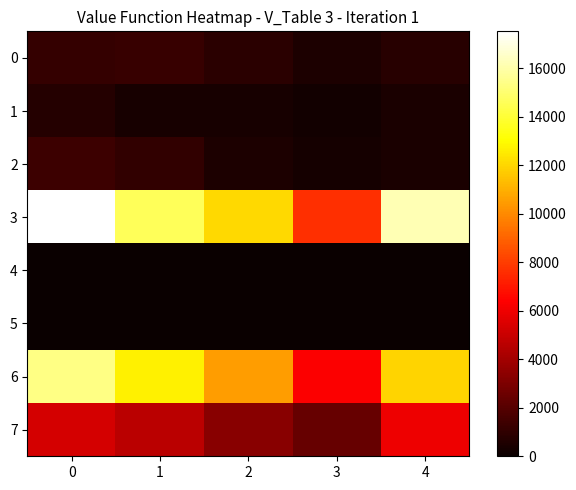

What is the total value across all series at 2?

27752